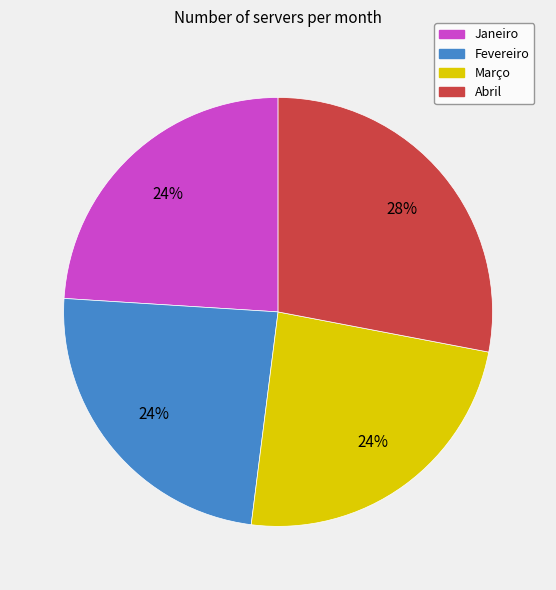

The Fevereiro slice represents 24% of the pie. True or false?

True